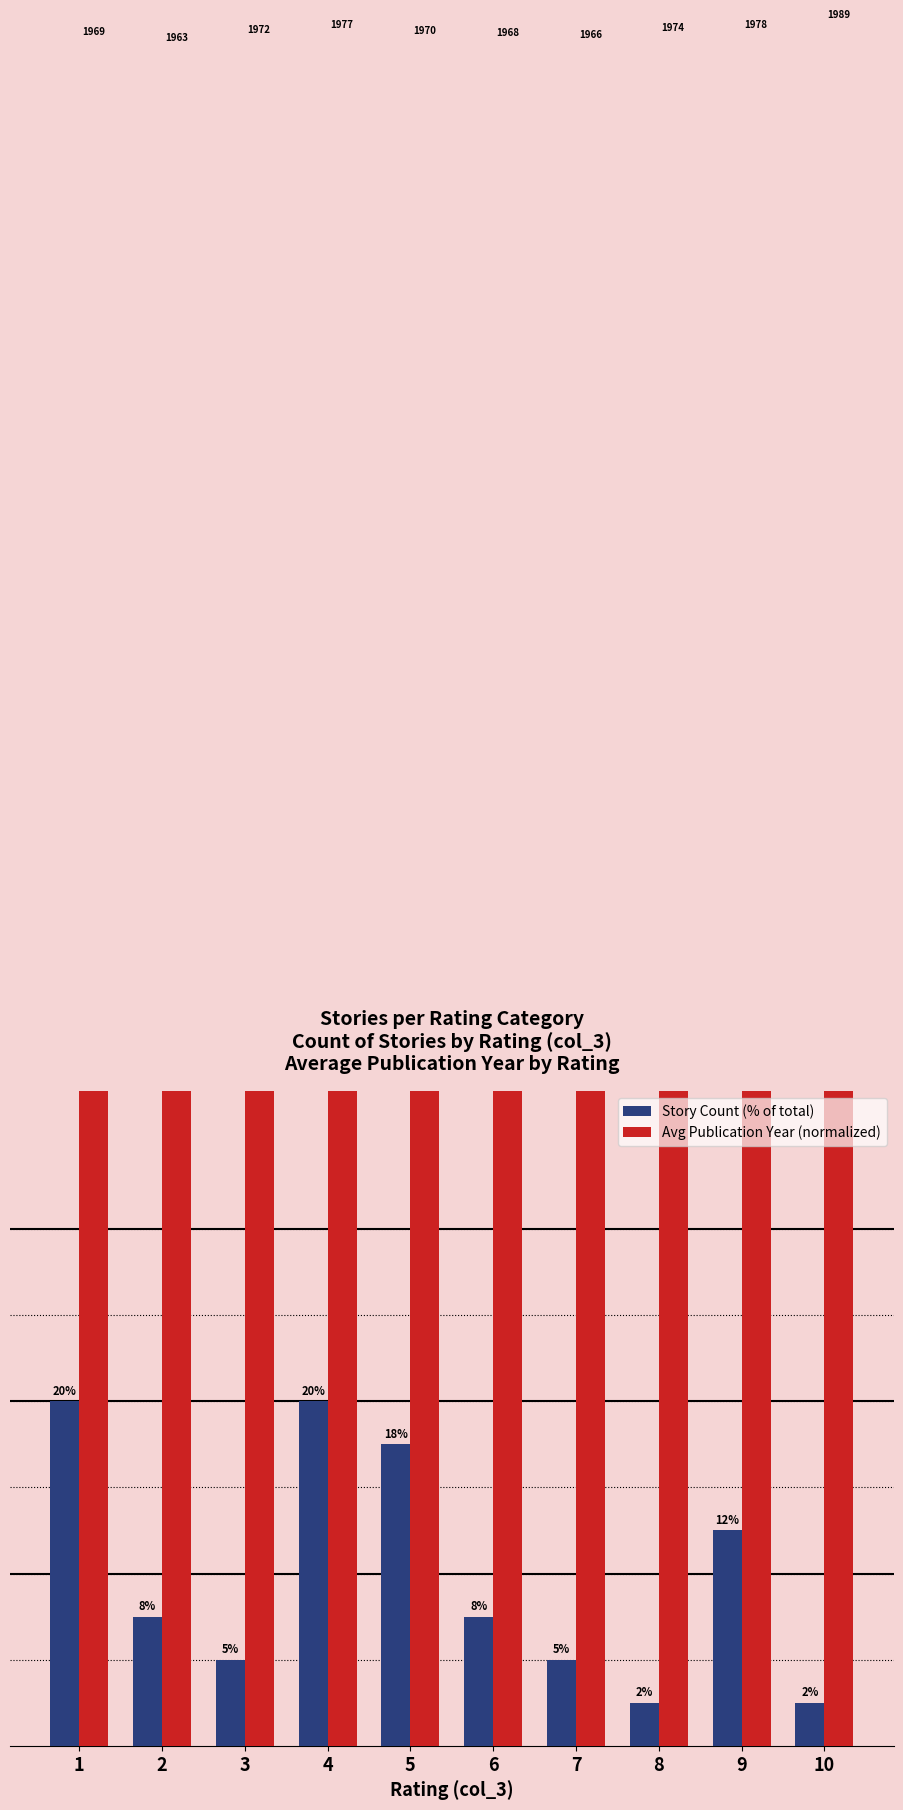

What is the sum of the Avg Publication Year (normalized) values at 2 and 5?

2.0